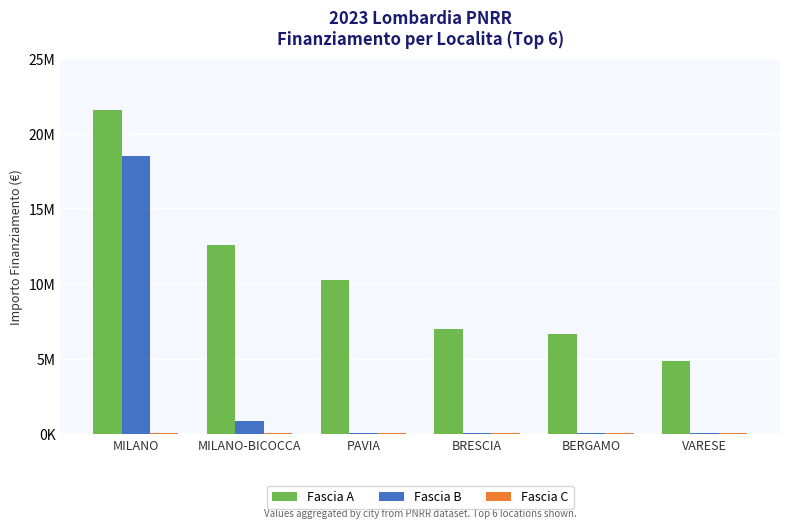

What is the value of the Fascia B bar at the 5th from the left?

84977.9